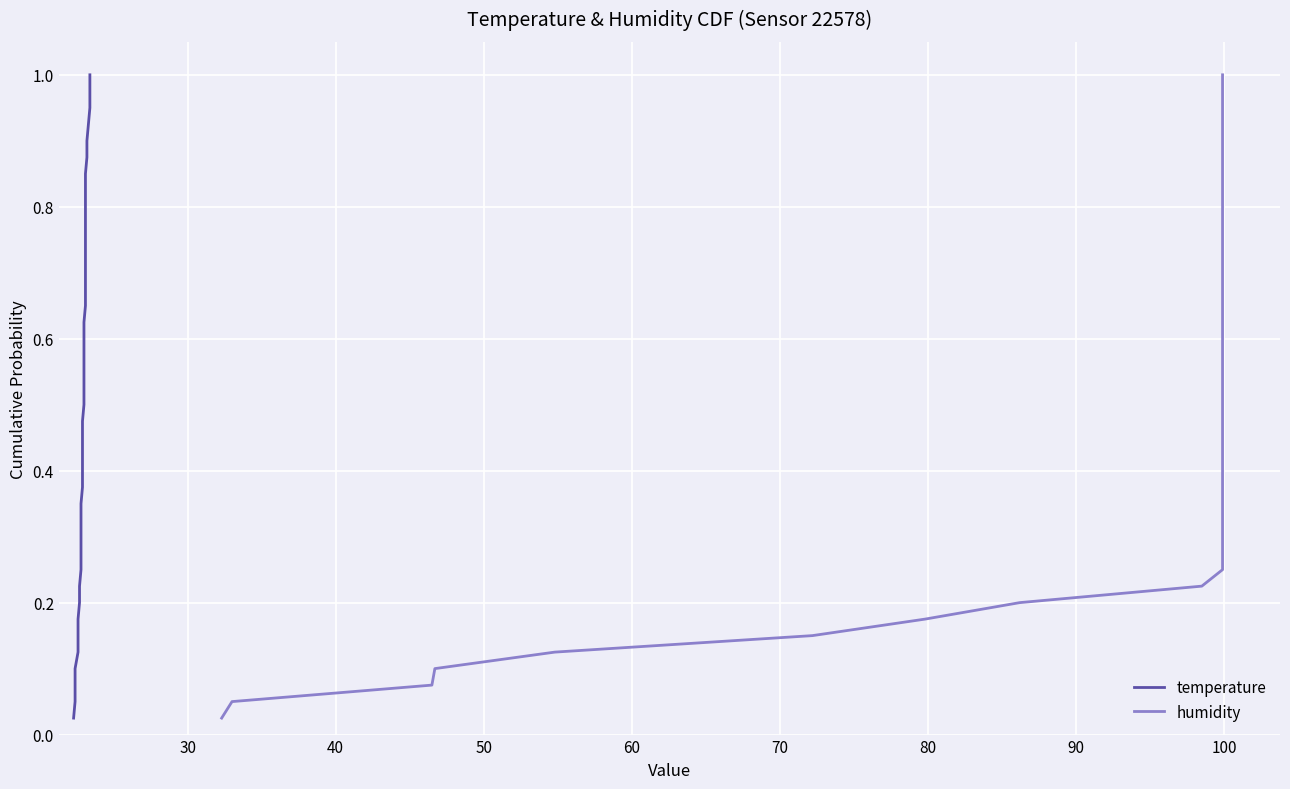

True or false: humidity has more than 2 points higher than both neighbors.

False